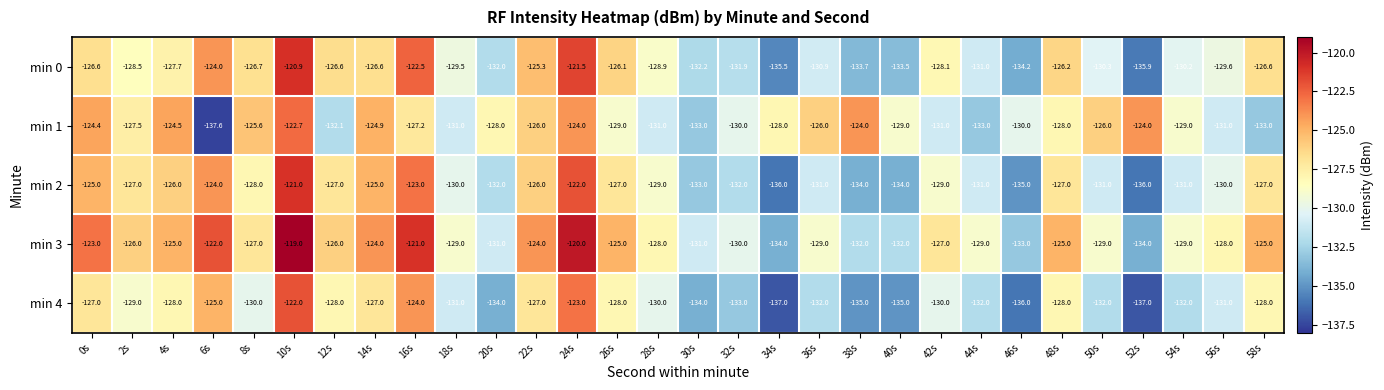

The value of min 1 at 8s is -182.8. True or false?

False